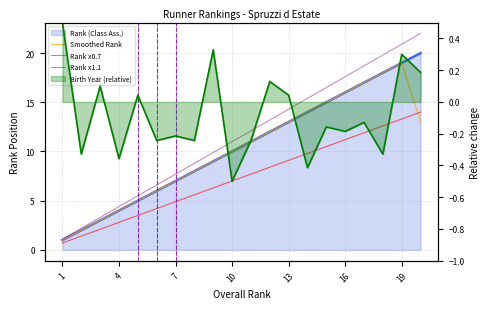

The value of Rank x1.1 at 4 is 3.4. True or false?

False